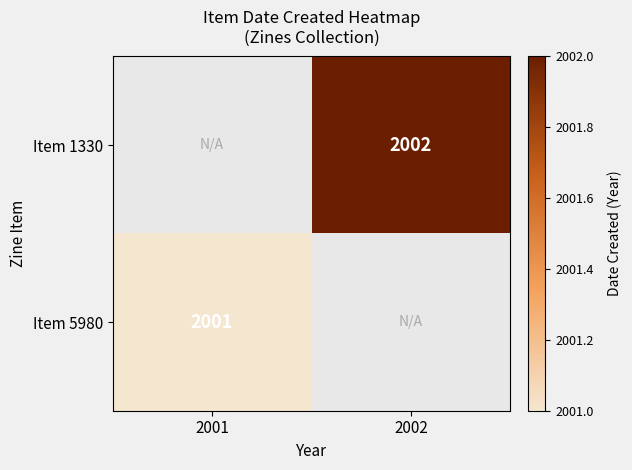

The value of Item 1330 at 2002 is 3093. True or false?

False